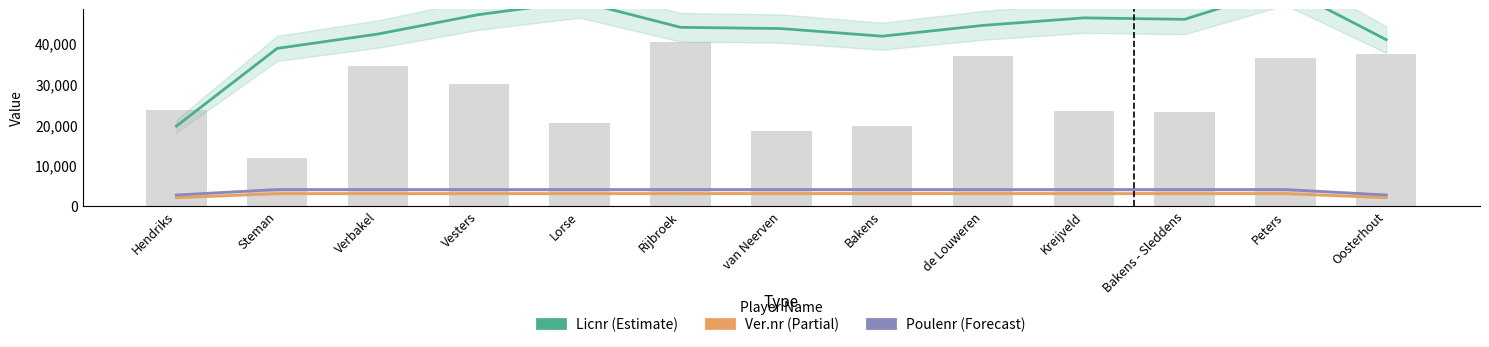

What is the label of the 12th bar from the right?

Steman